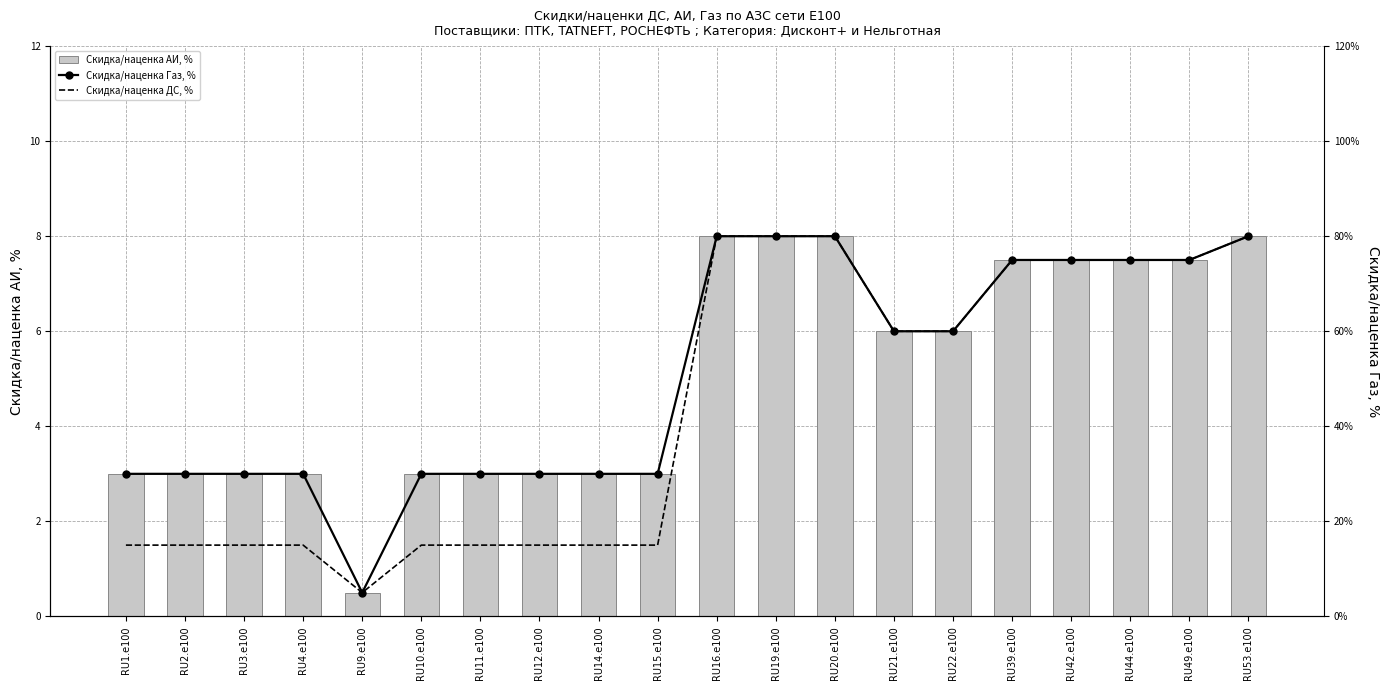

How many values in the Скидка/наценка ДС, % series are below 6?

10